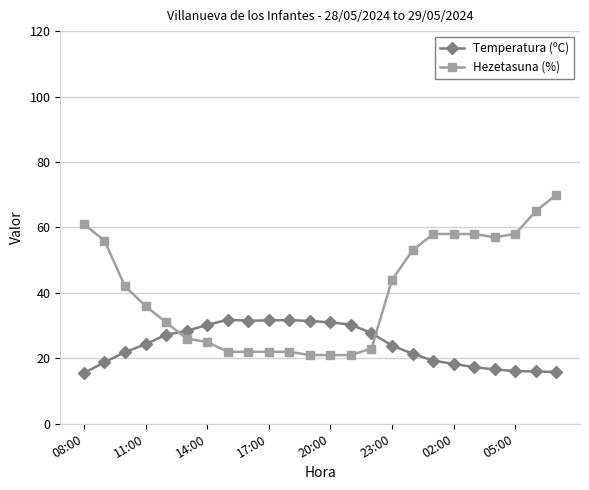

List the series in order of their peak value, lowest first.

Temperatura (ºC), Hezetasuna (%)